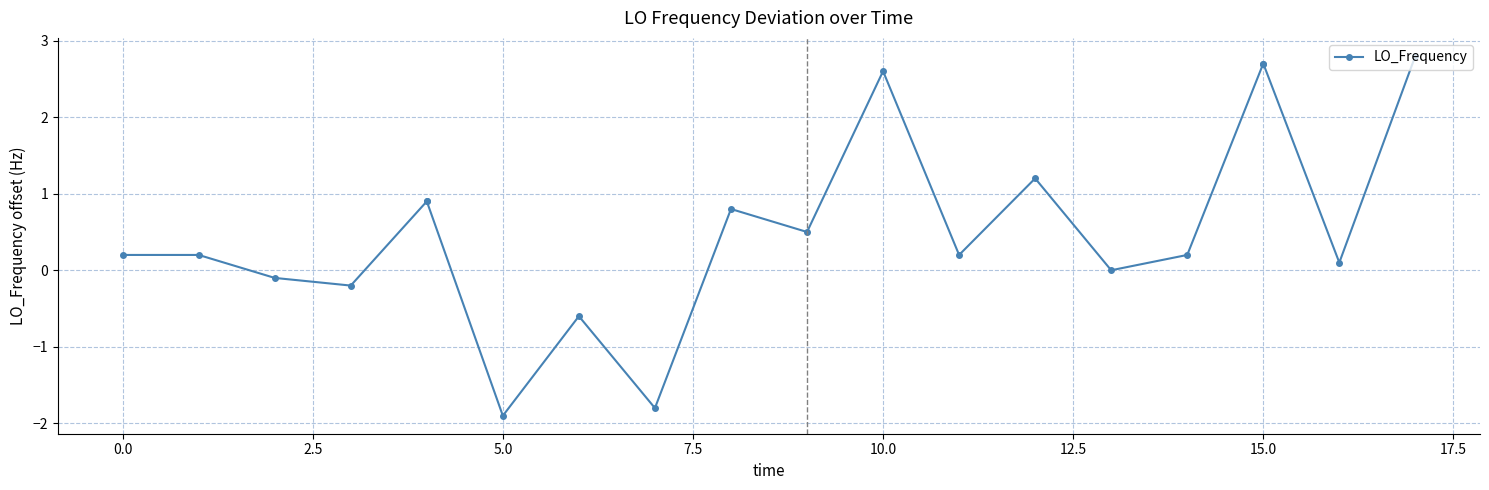

Does the chart have visible grid lines?

Yes